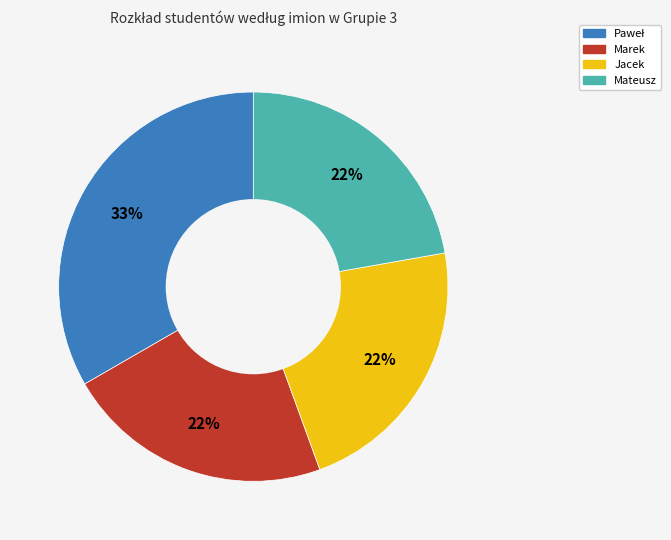

Is there a majority slice in this chart?

No